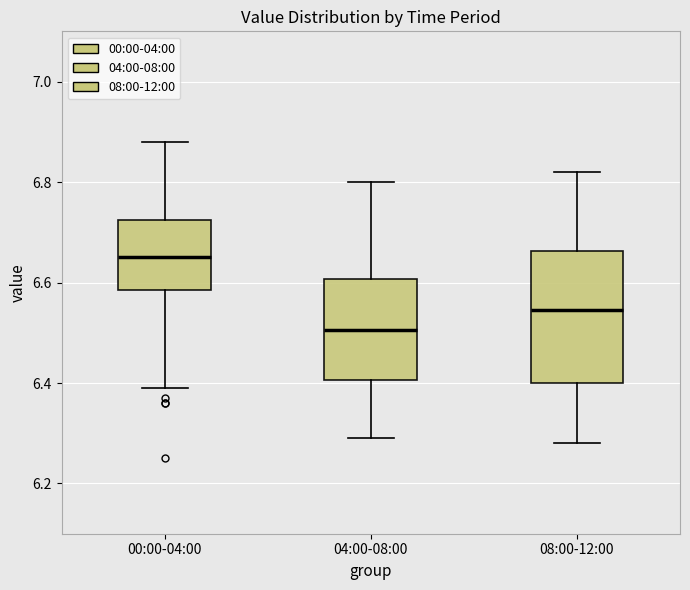

Reading left to right, read every box against the y-axis: the position of its median line, the range the box covers, and the ends of its whiskers. The values are not printed on the chart, so give them approximately, as read against the axis.

00:00-04:00: median 6.66, box 6.58 to 6.72, whiskers 6.40 to 6.88
04:00-08:00: median 6.50, box 6.40 to 6.60, whiskers 6.30 to 6.80
08:00-12:00: median 6.54, box 6.40 to 6.66, whiskers 6.28 to 6.82